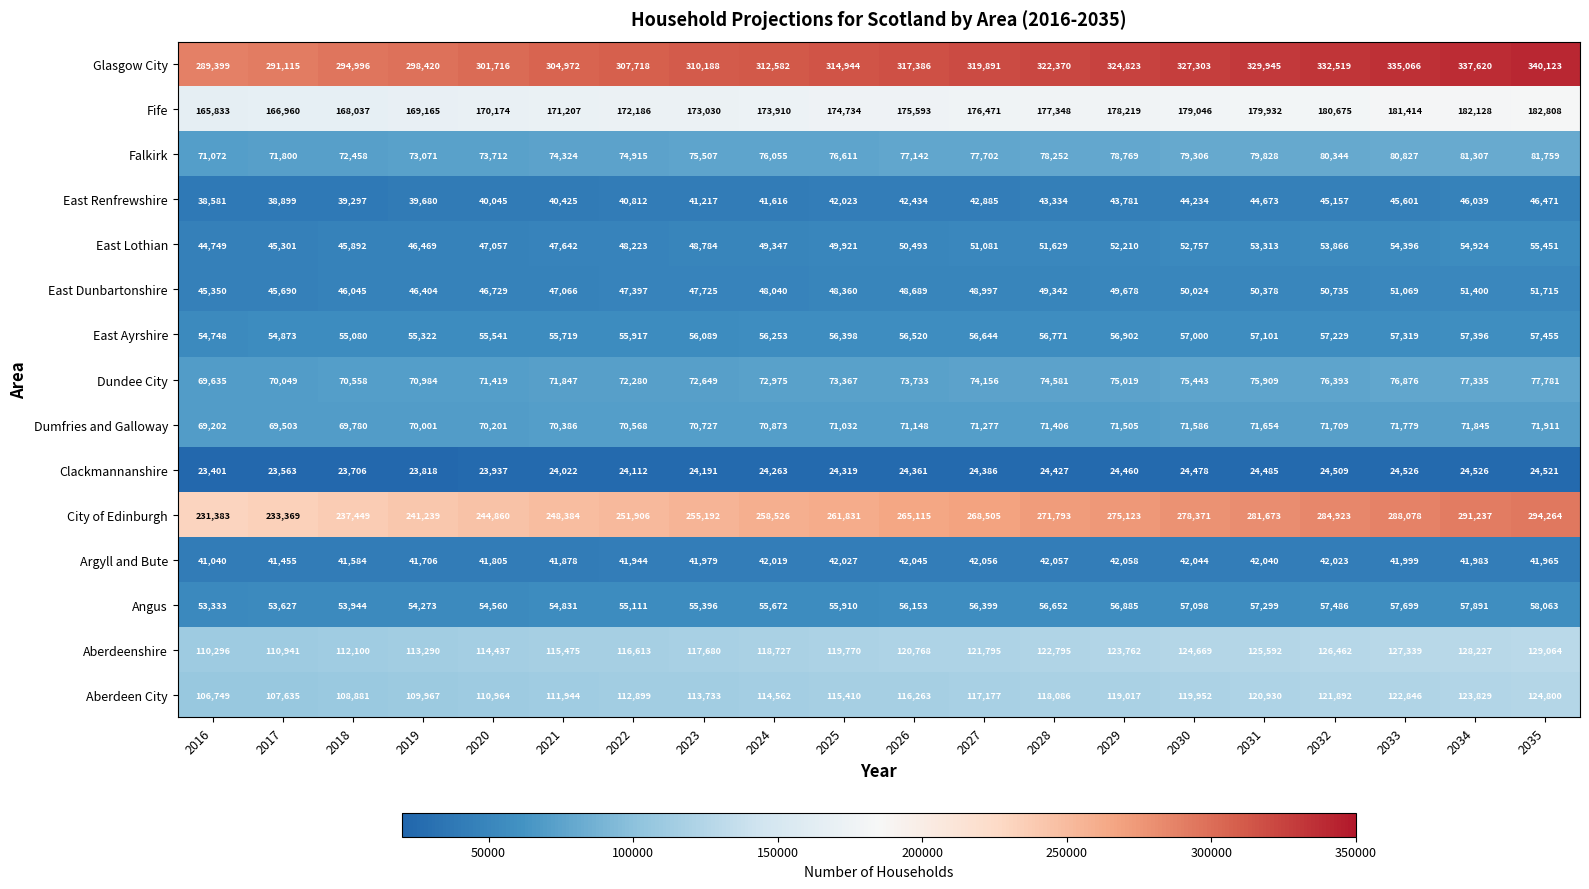

Rank the categories by East Renfrewshire value from lowest to highest.

2016, 2017, 2018, 2019, 2020, 2021, 2022, 2023, 2024, 2025, 2026, 2027, 2028, 2029, 2030, 2031, 2032, 2033, 2034, 2035